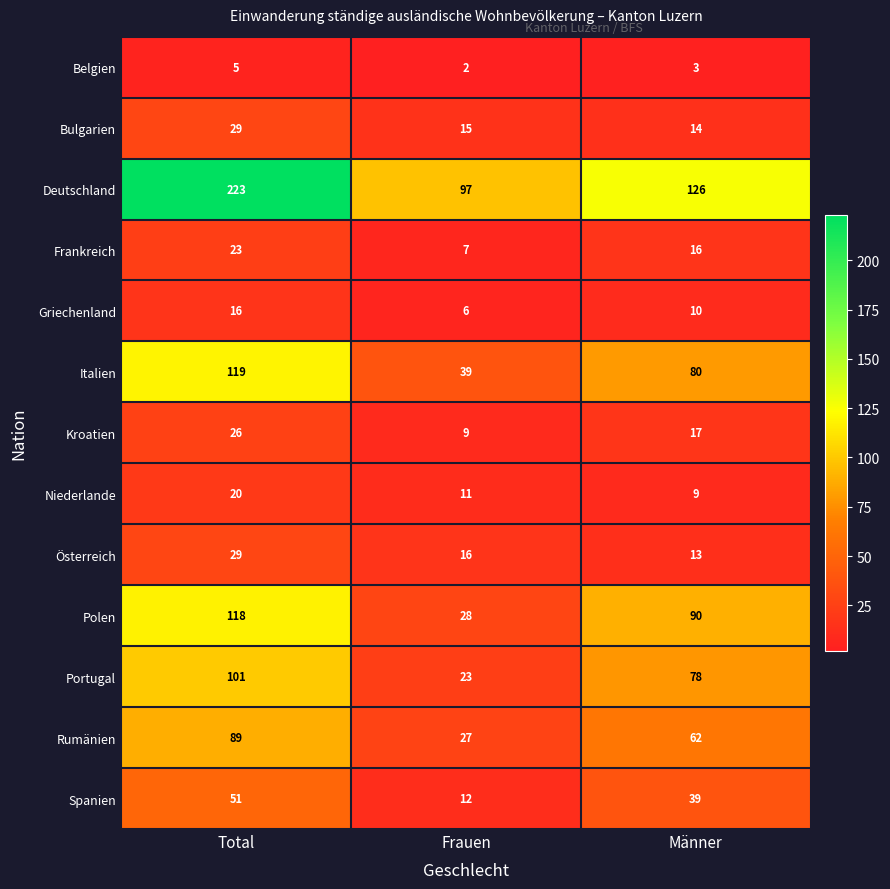

At which category does the chart reach its minimum across all series?

Frauen